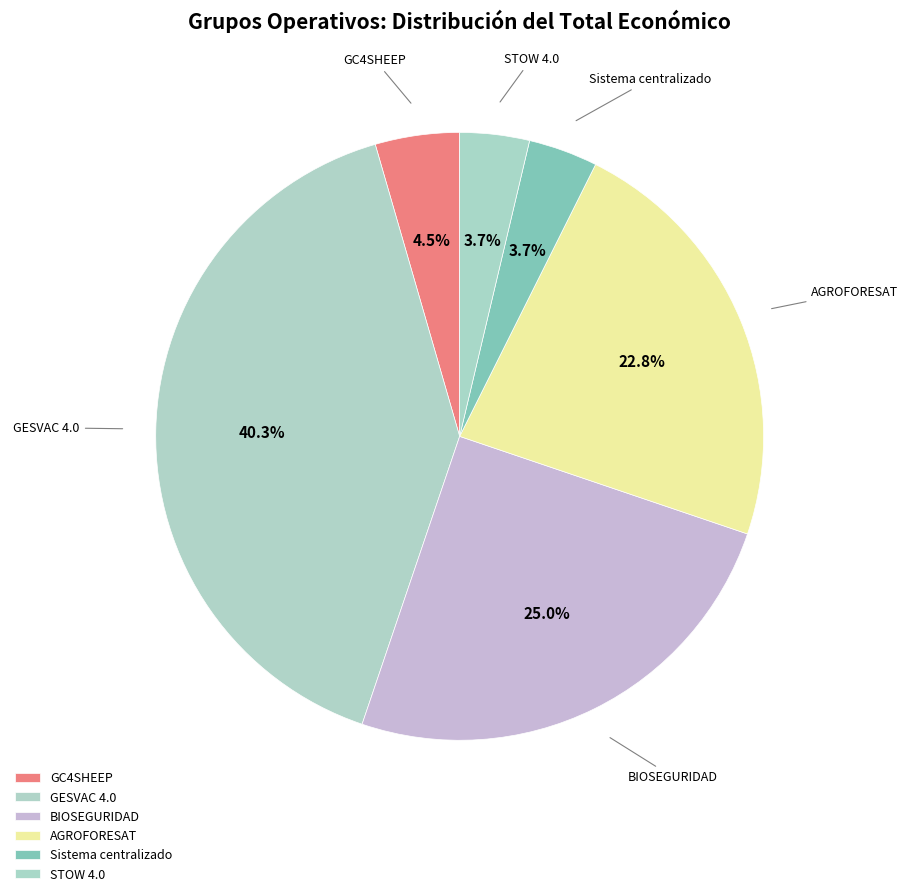

How many segments does this pie chart have?

6